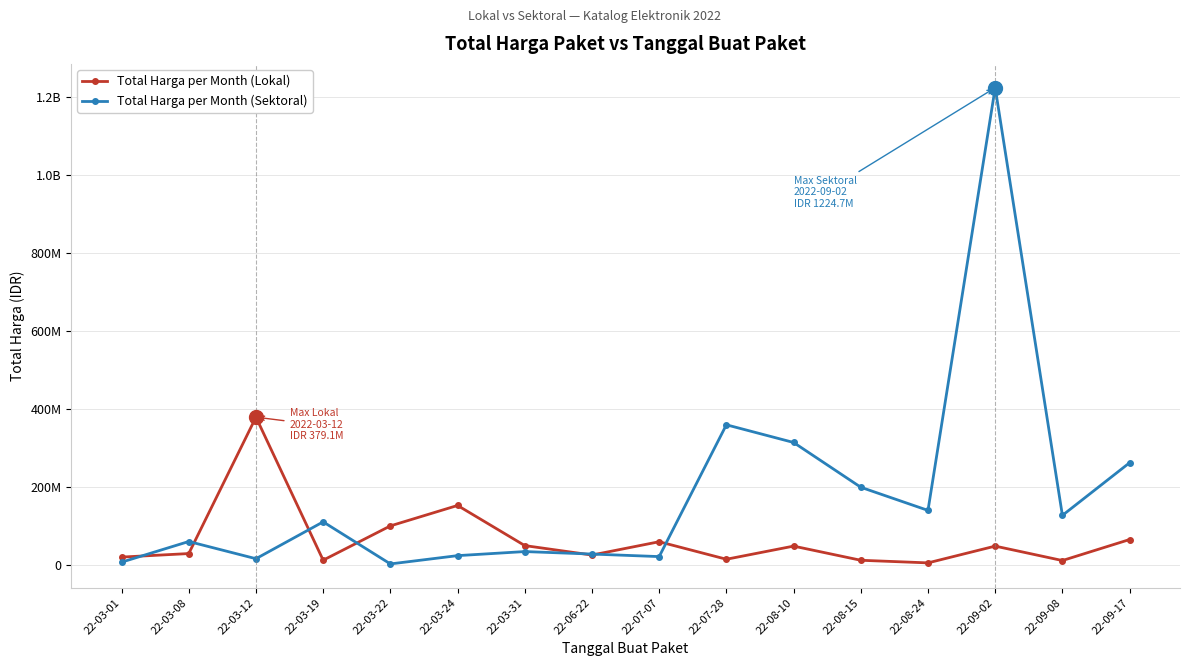

What position from the right is 22-03-08?

15